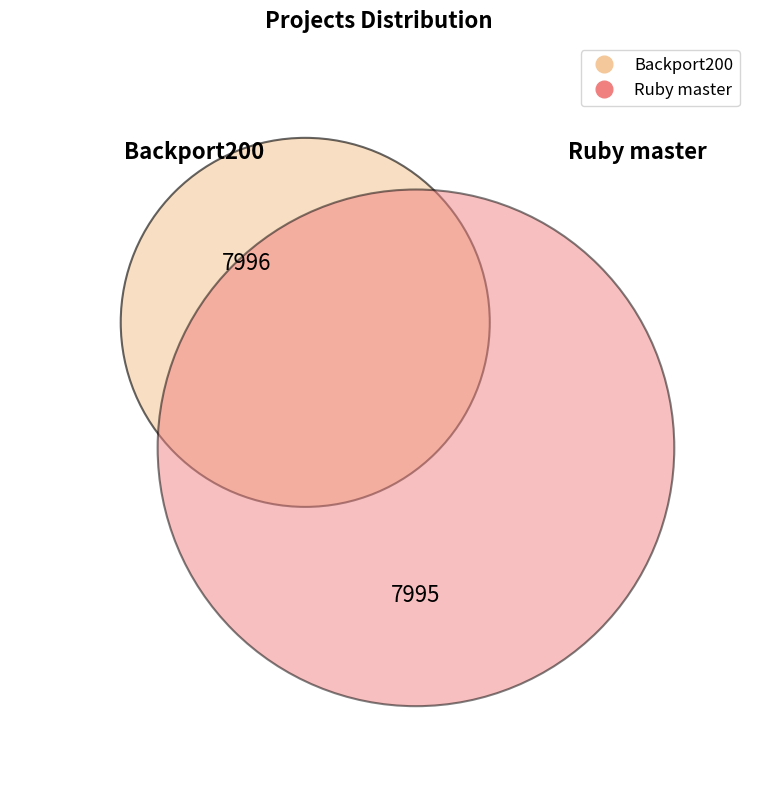

Is there any slice that represents more than half of the pie?

Yes